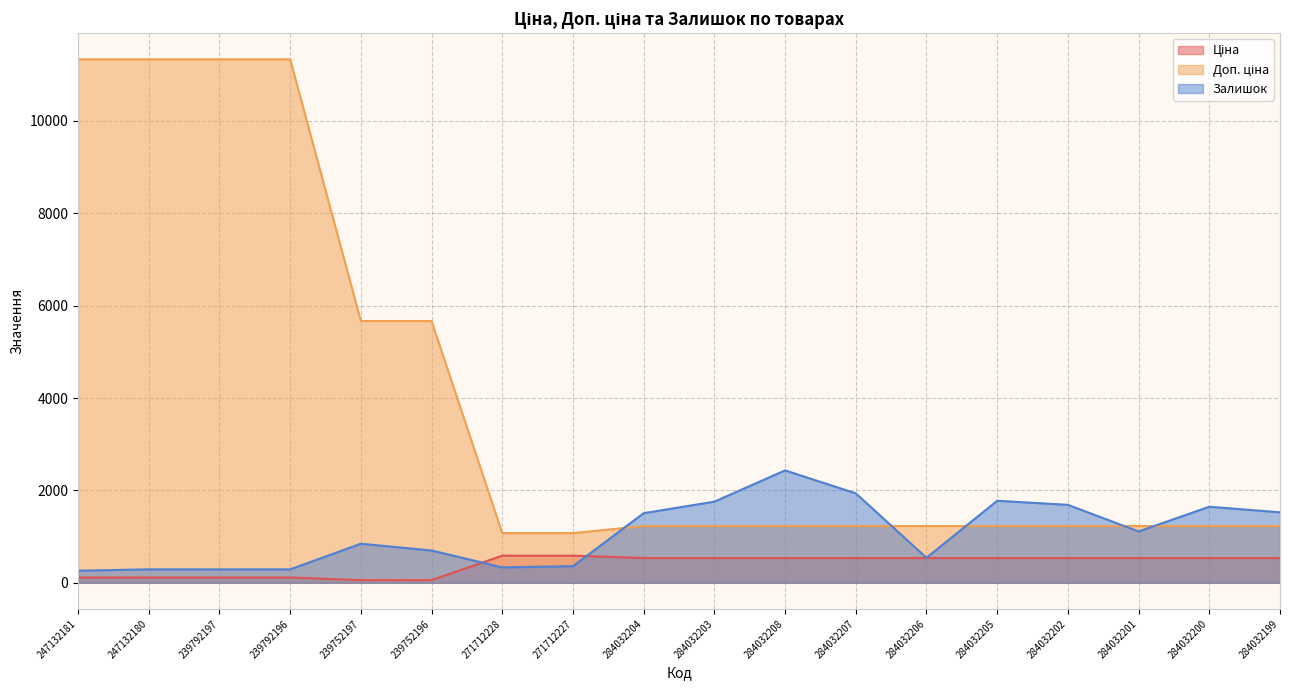

How many values in the Ціна series exceed 535?

12